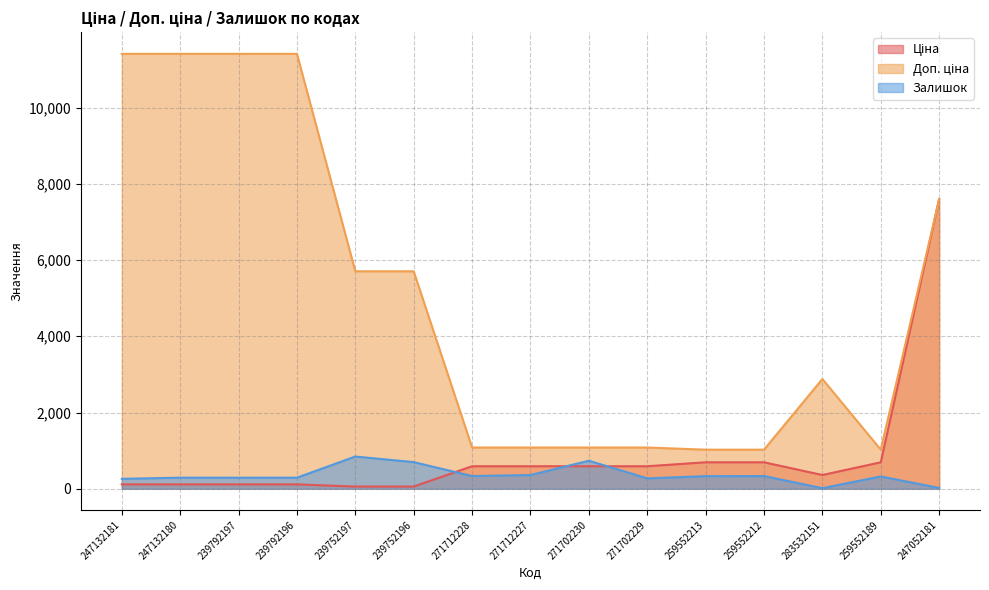

What is the difference between the highest and lowest values at 239792196?

11295.9